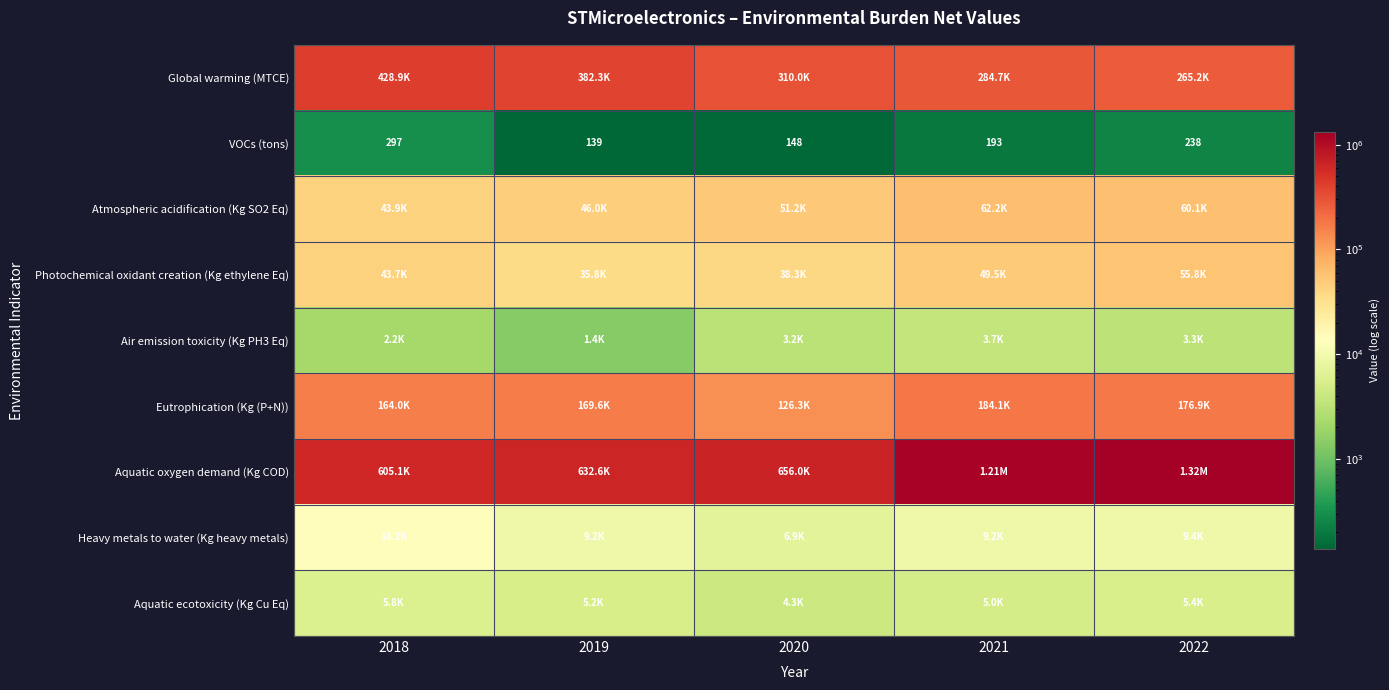

What is the difference between the second highest and second lowest values in the VOCs (tons) series?

90